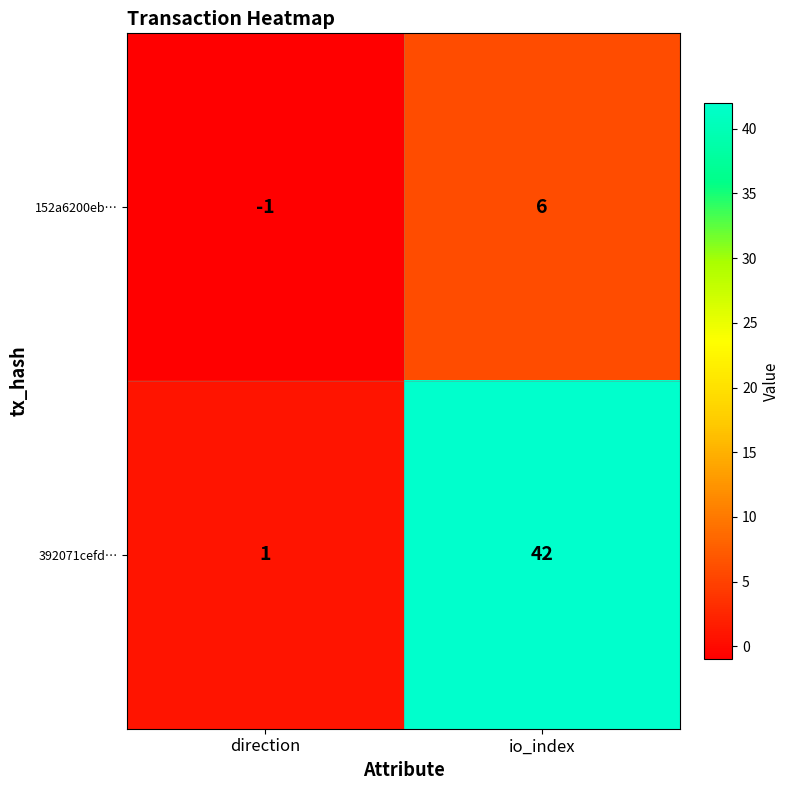

What is the average value of the 392071cefd… series?

22